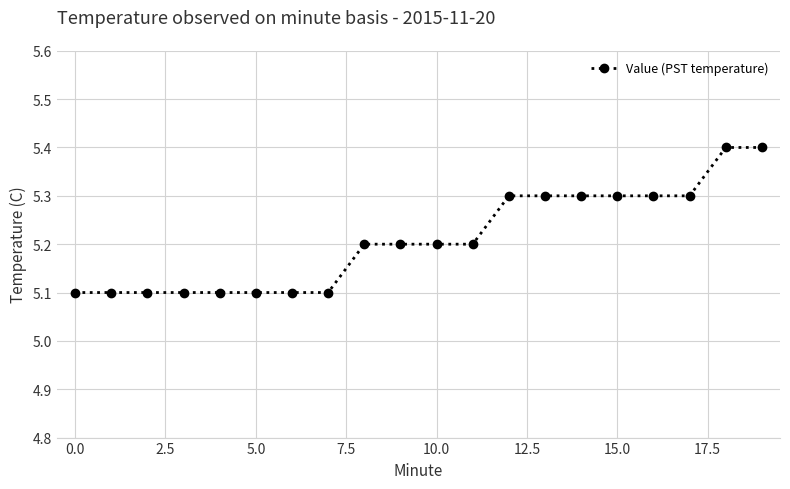

What is the sum of all values?

104.2